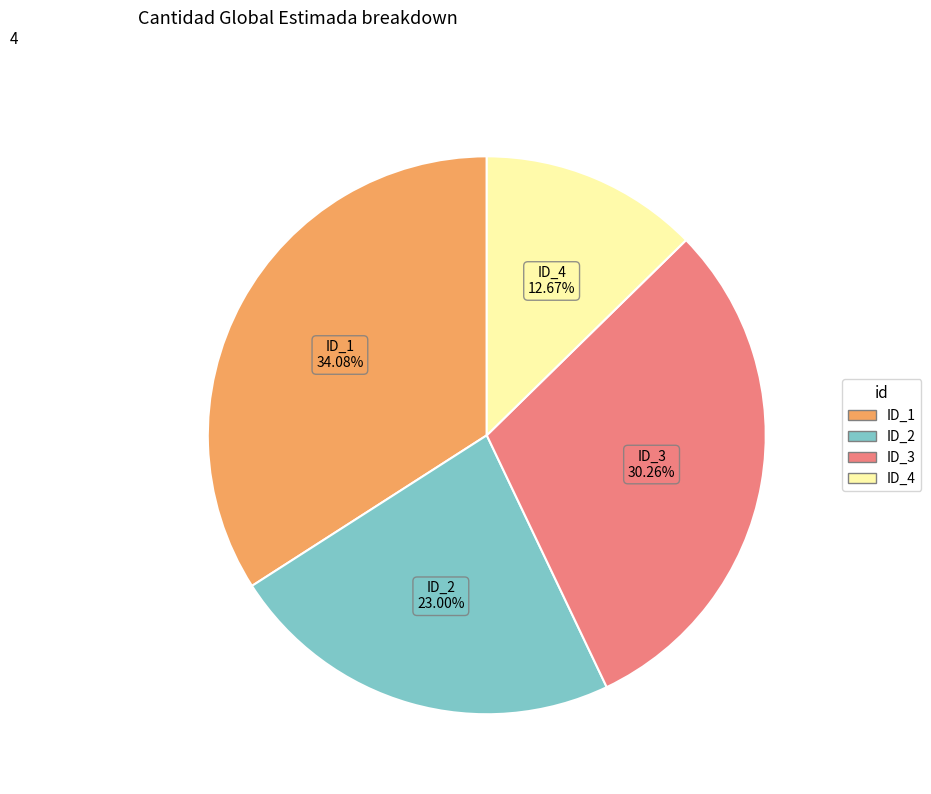

Is there a majority slice in this chart?

No